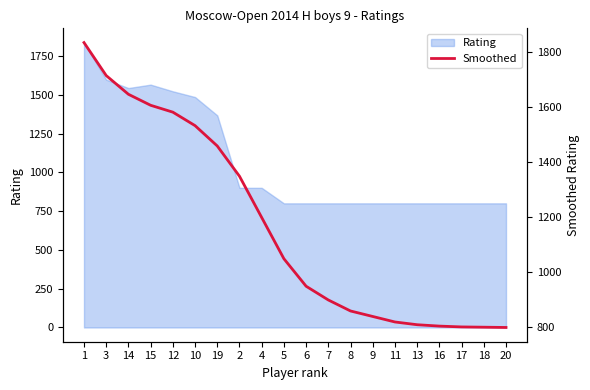

What is the difference between the second highest and second lowest values?

915